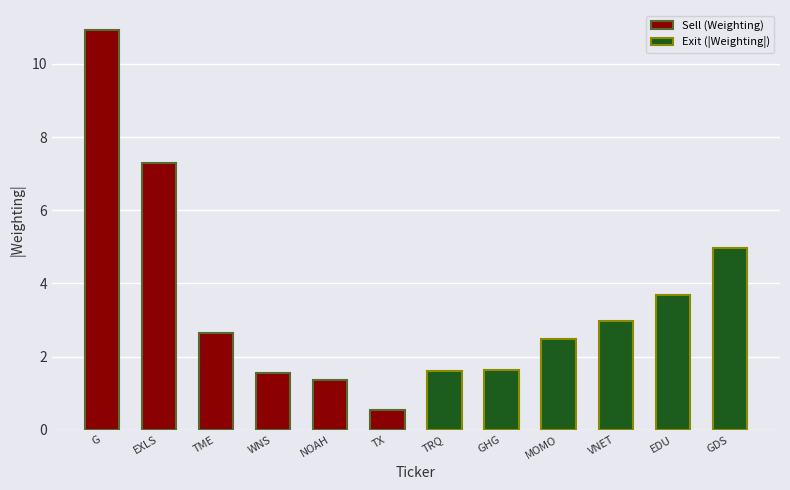

What is the average value of the Exit (|Weighting|) series?

2.9